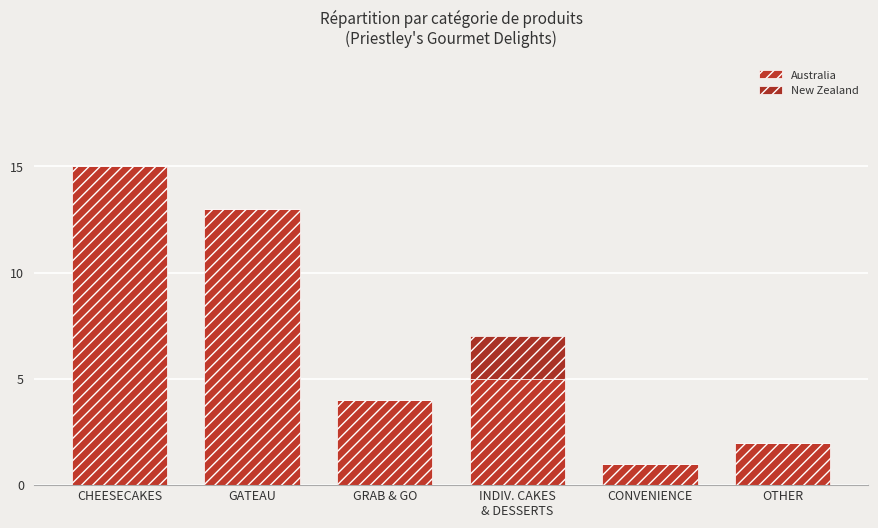

What are all the series names shown in the legend?

Australia, New Zealand